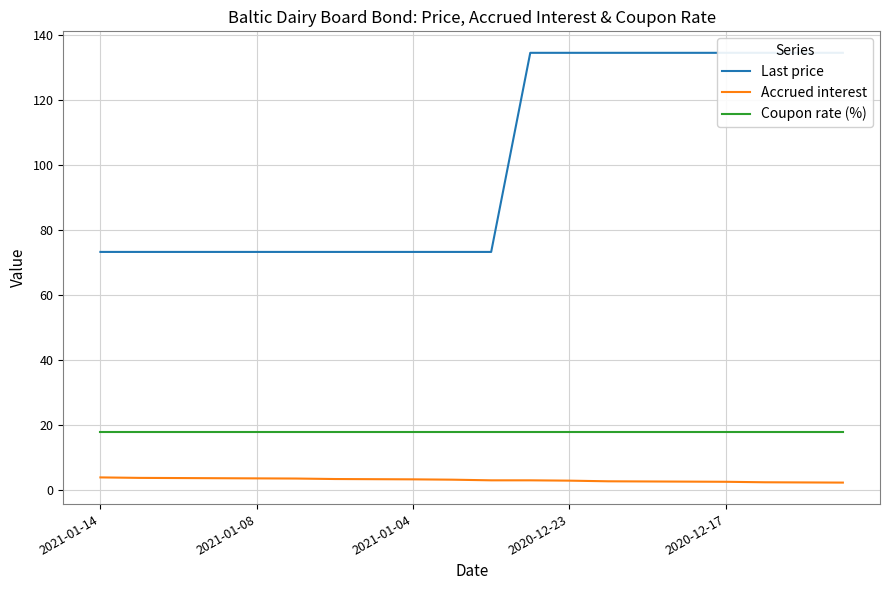

True or false: Coupon rate (%) and Accrued interest cross at least once.

False